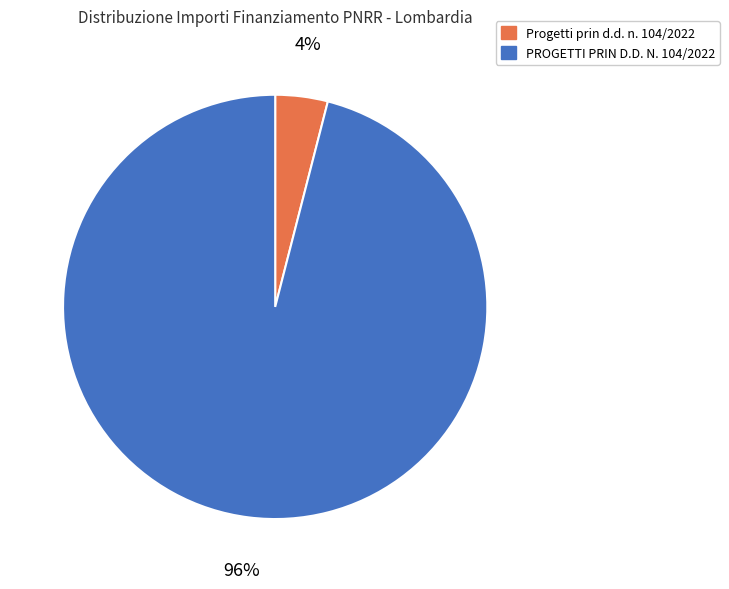

To the nearest percent, what is the combined percentage of PROGETTI PRIN D.D. N. 104/2022 and Progetti prin d.d. n. 104/2022?

100%